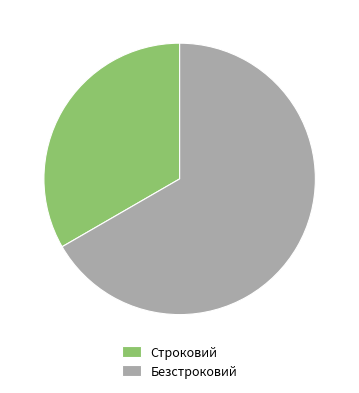

Rank the categories by value from lowest to highest.

Строковий, Безстроковий